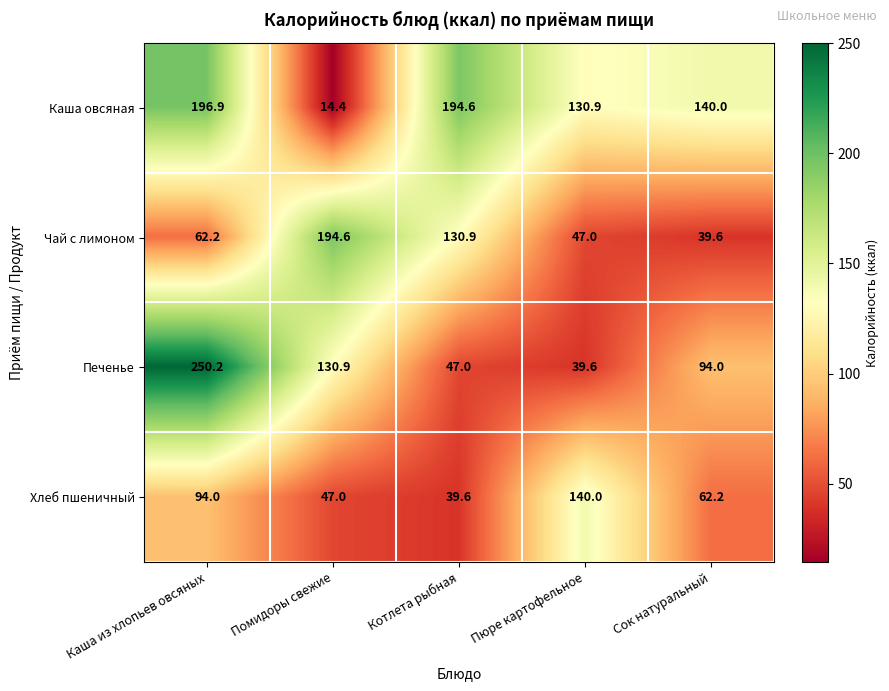

How many distinct data groups are displayed?

4